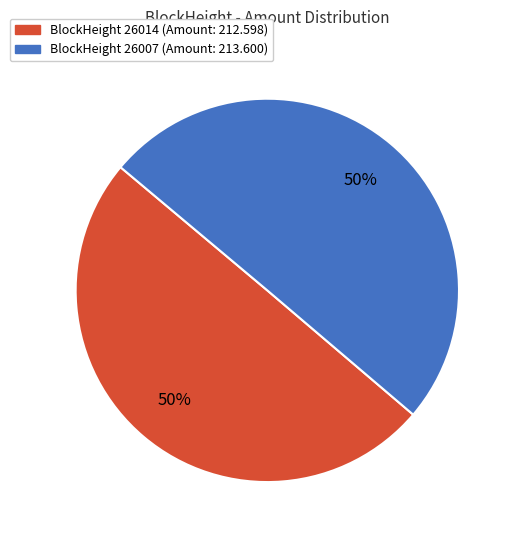

To the nearest percent, what is the average slice percentage?

50%